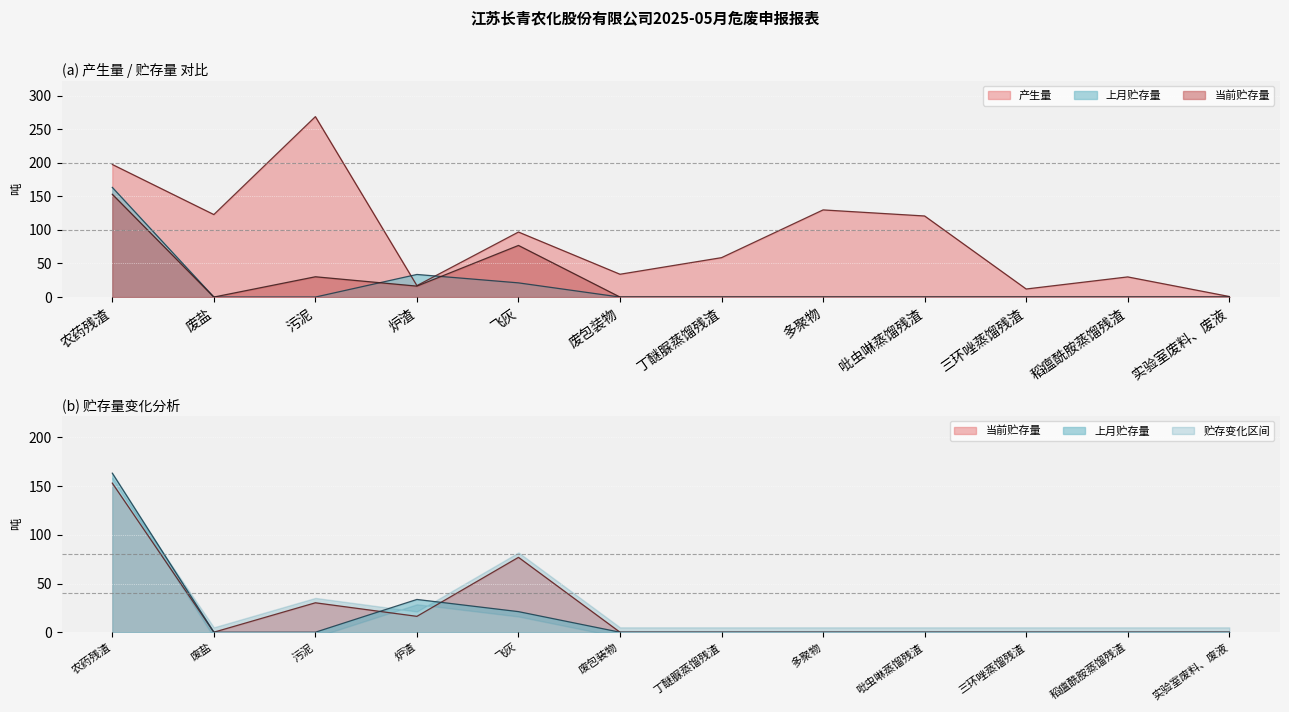

What is the value of the 产生量 point at the 6th from the left?

34.0